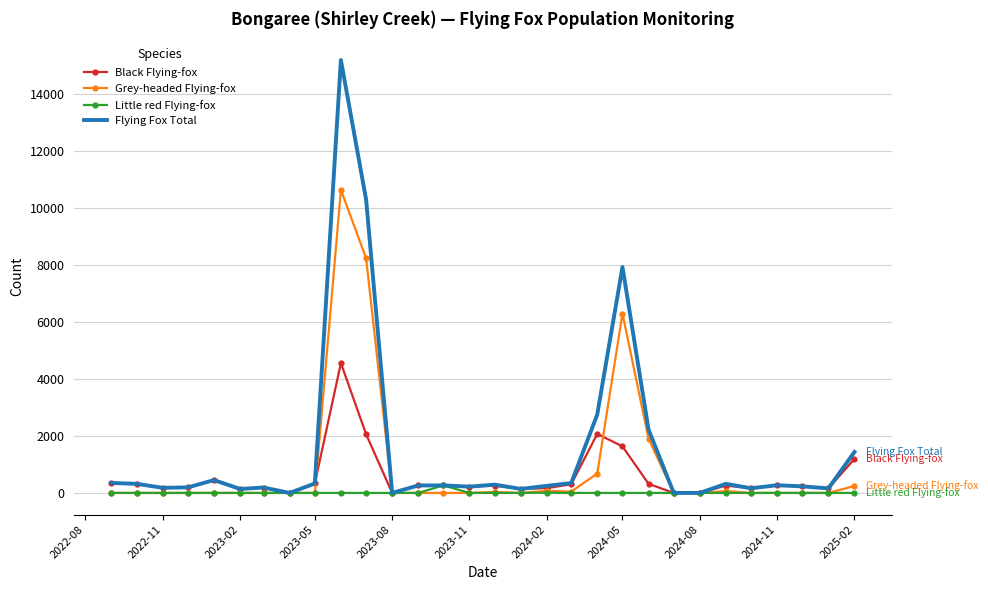

True or false: Flying Fox Total has more than 2 points higher than both neighbors.

True